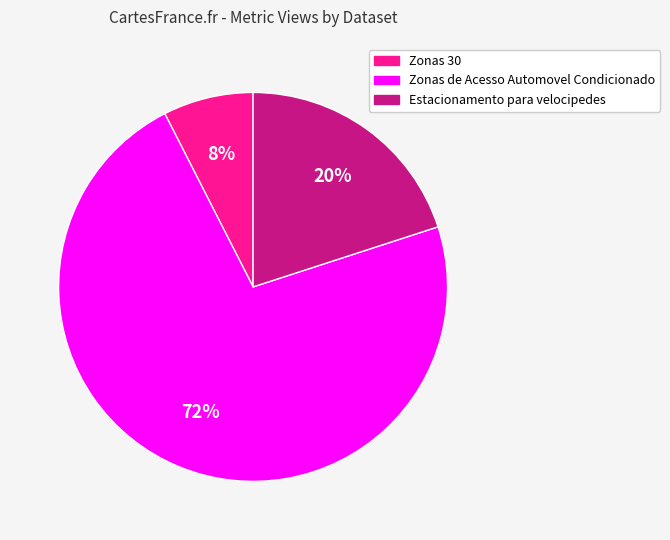

To the nearest percent, what is the average slice percentage?

33%